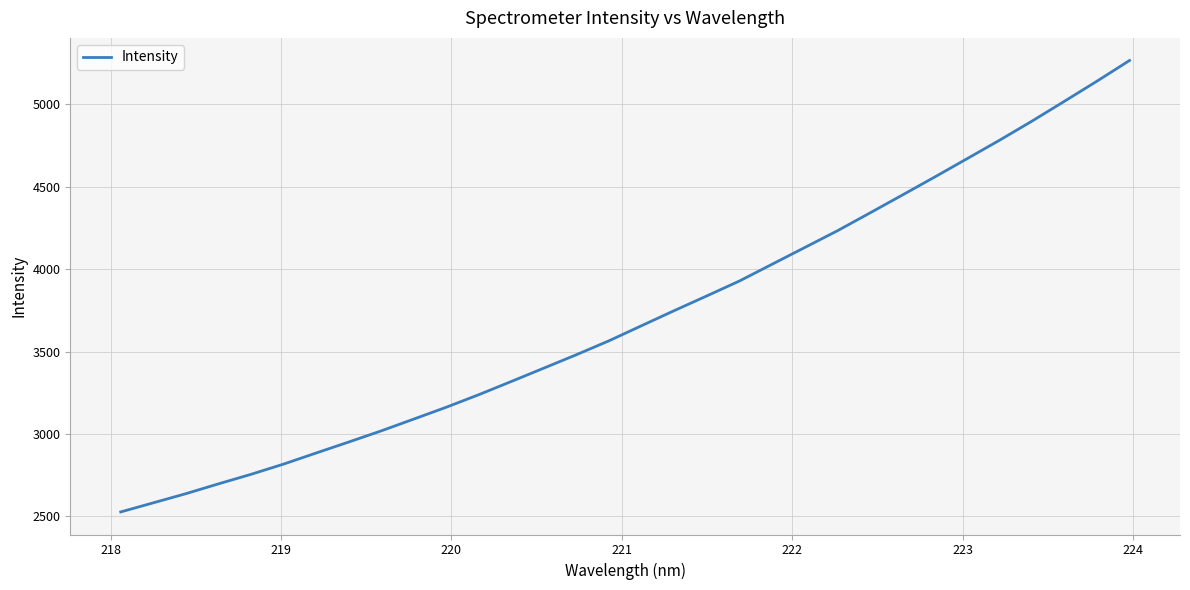

What is the difference between the maximum and minimum values?

2740.1